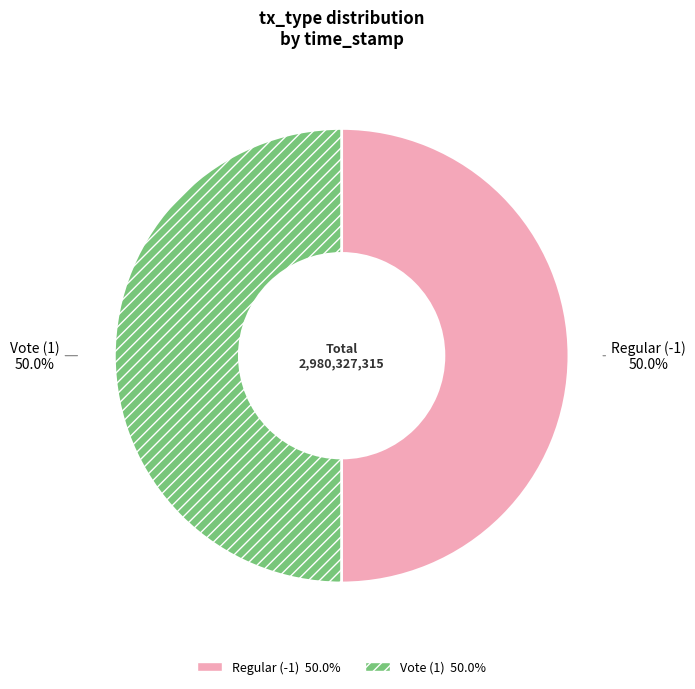

The Vote (1) slice represents 50% of the pie. True or false?

True